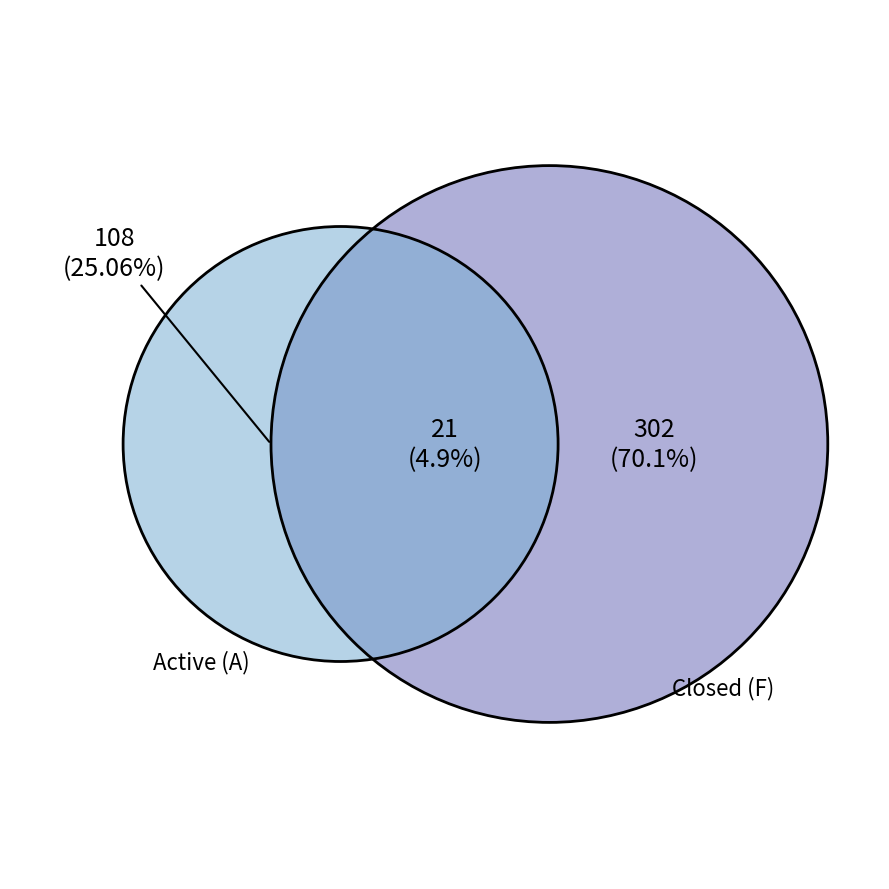

True or false: 01 accounts for 0% of the total.

True